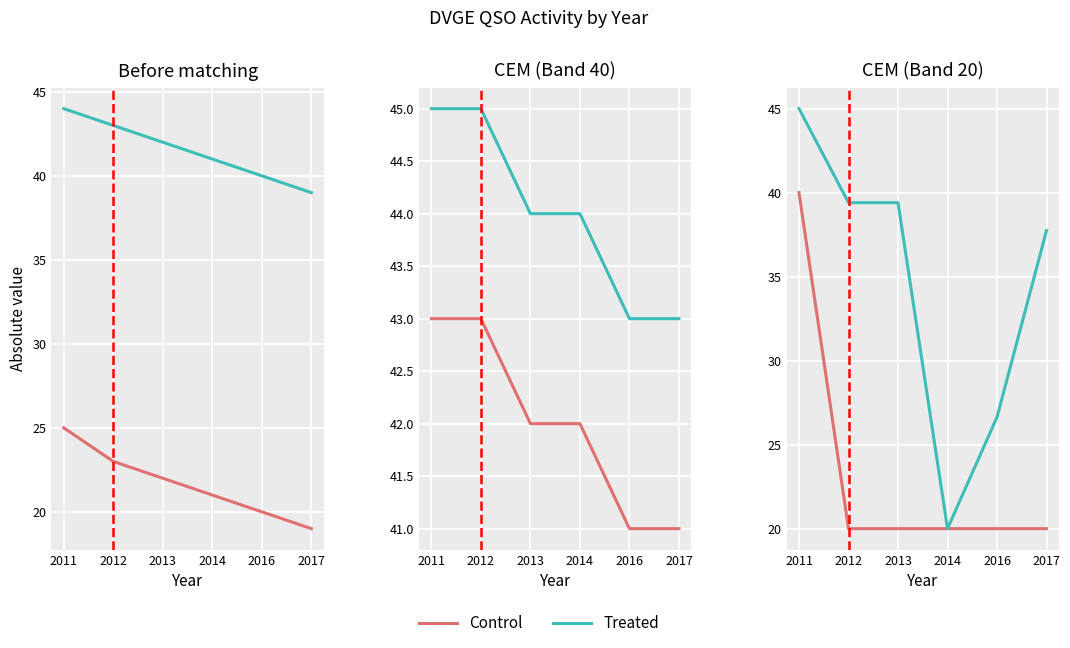

Reading right to left, extract all data points from this chart.

Control: 20.0	20.0	20.0	20.0	20.0	40.0
Treated: 37.8	26.6	20.0	39.4	39.4	45.0